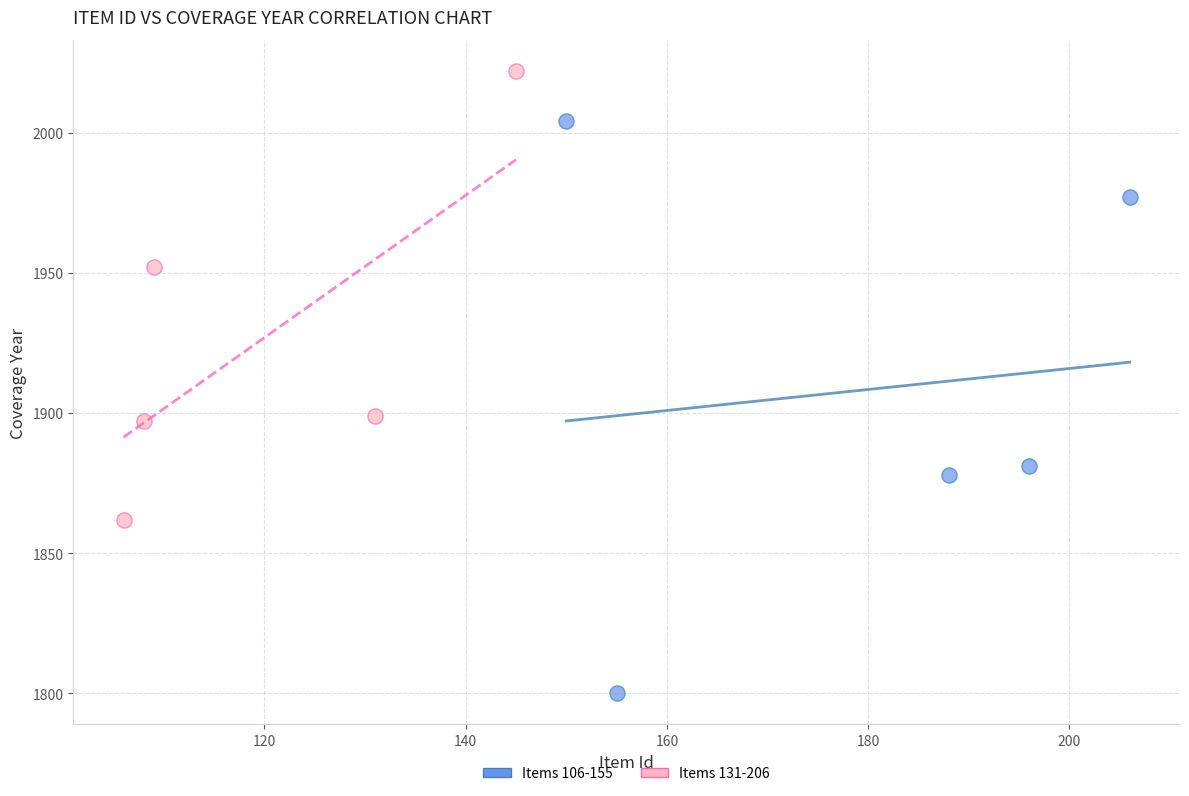

Which series contains the highest Y value?

Items 131-206